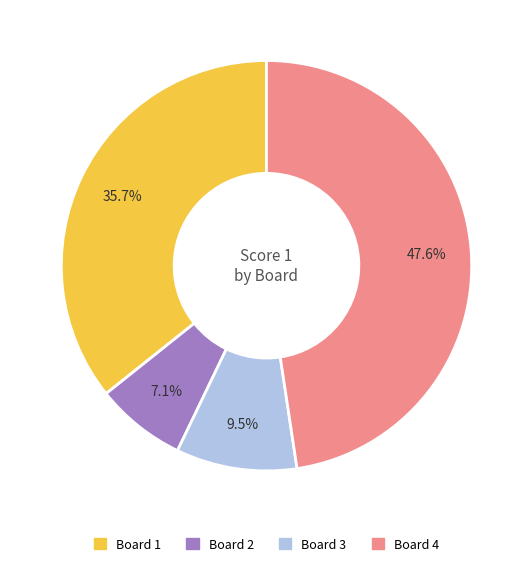

Rank the categories by value from highest to lowest.

Board 4, Board 1, Board 3, Board 2